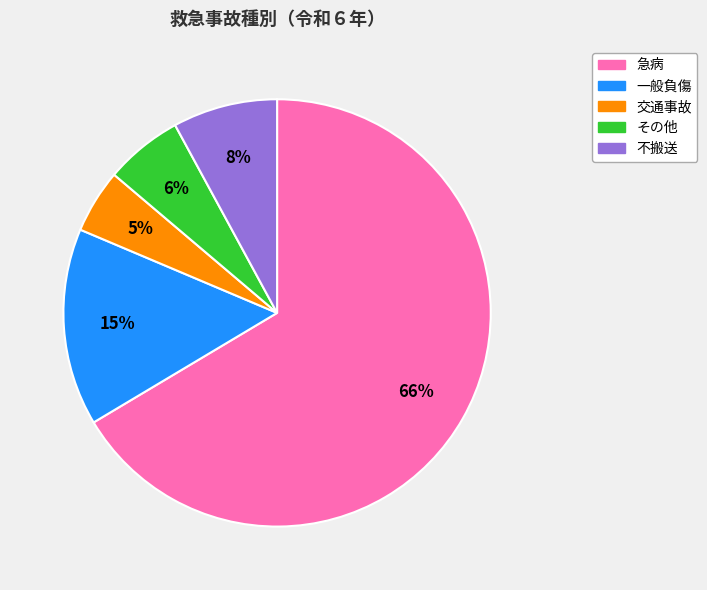

Is there any slice that represents more than half of the pie?

Yes